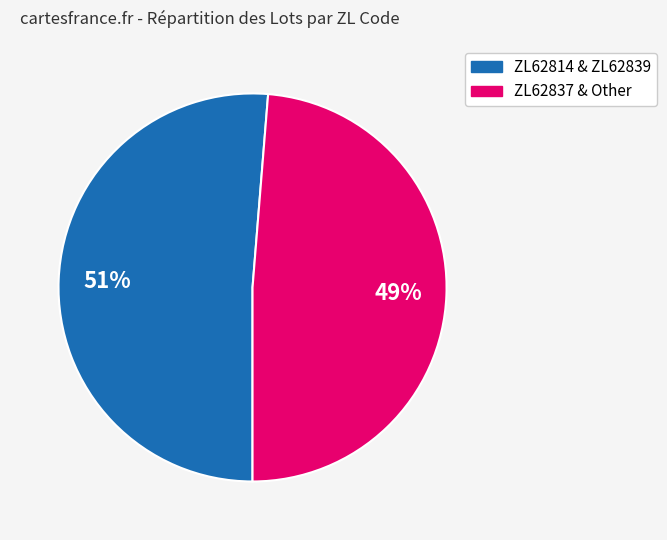

Count the number of slices in the pie.

2